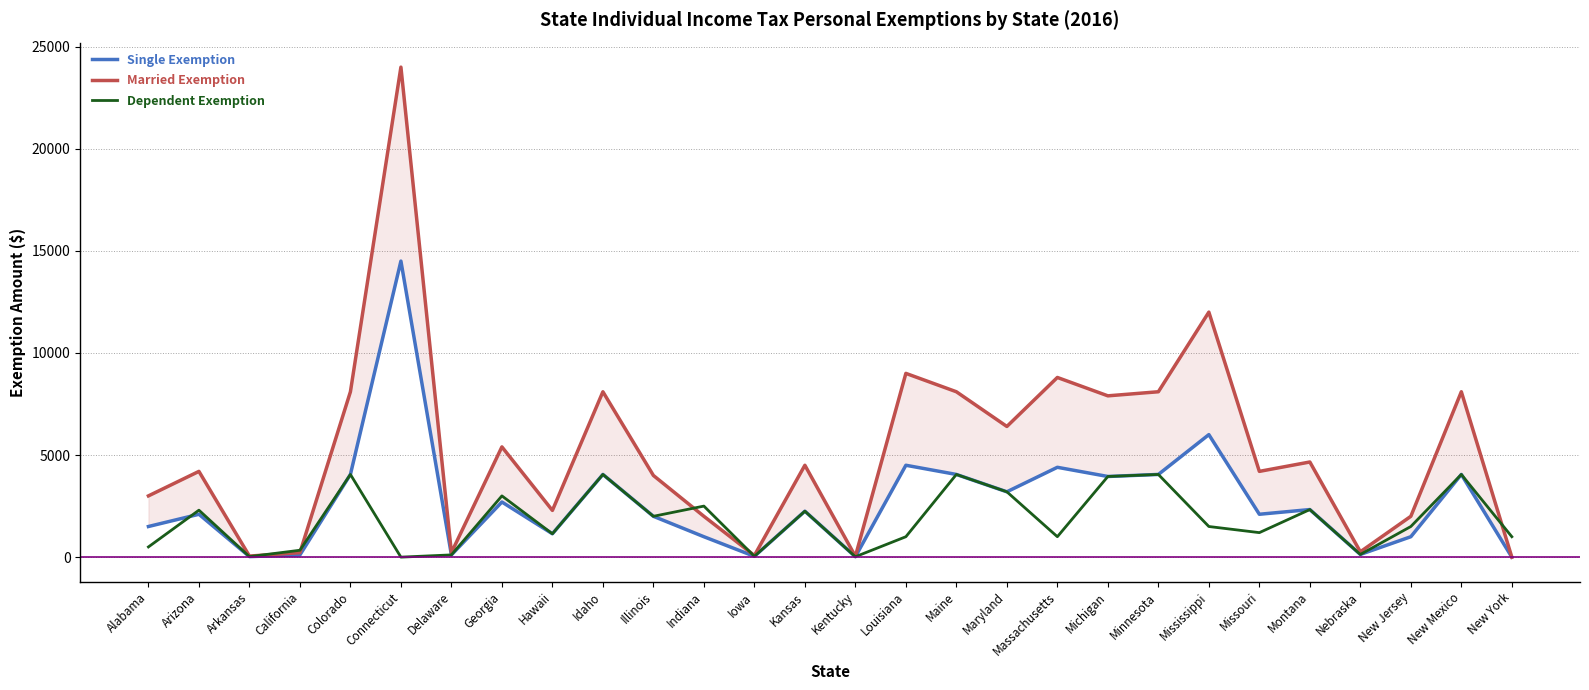

Where is the first local maximum for Single Exemption?

Arizona